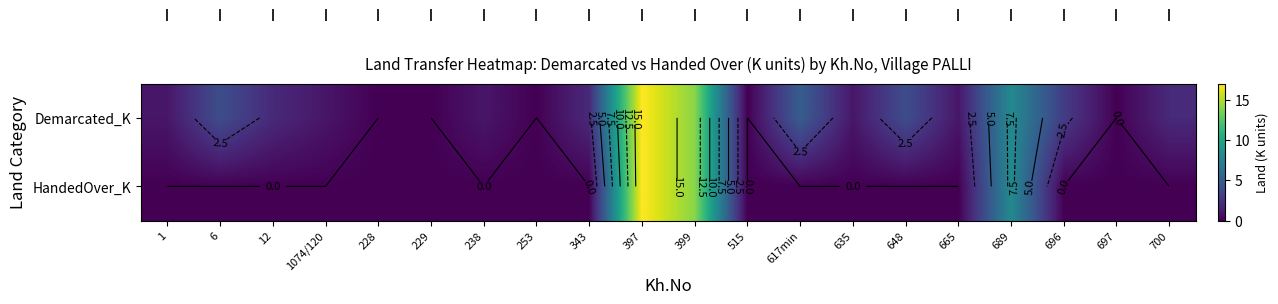

Rank the series by their maximum value, from highest to lowest.

Demarcated_K, HandedOver_K